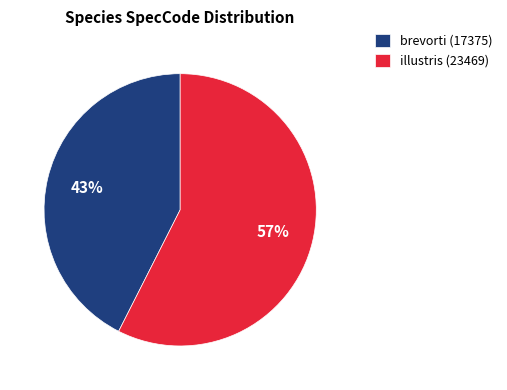

Rank the categories by value from highest to lowest.

illustris, brevorti